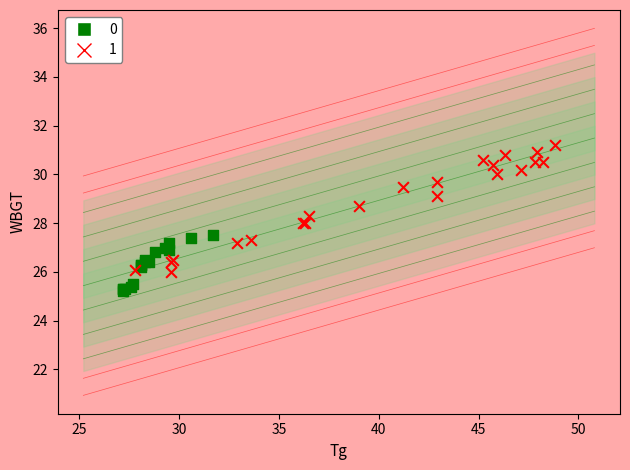

Which series contains the lowest Y value?

0